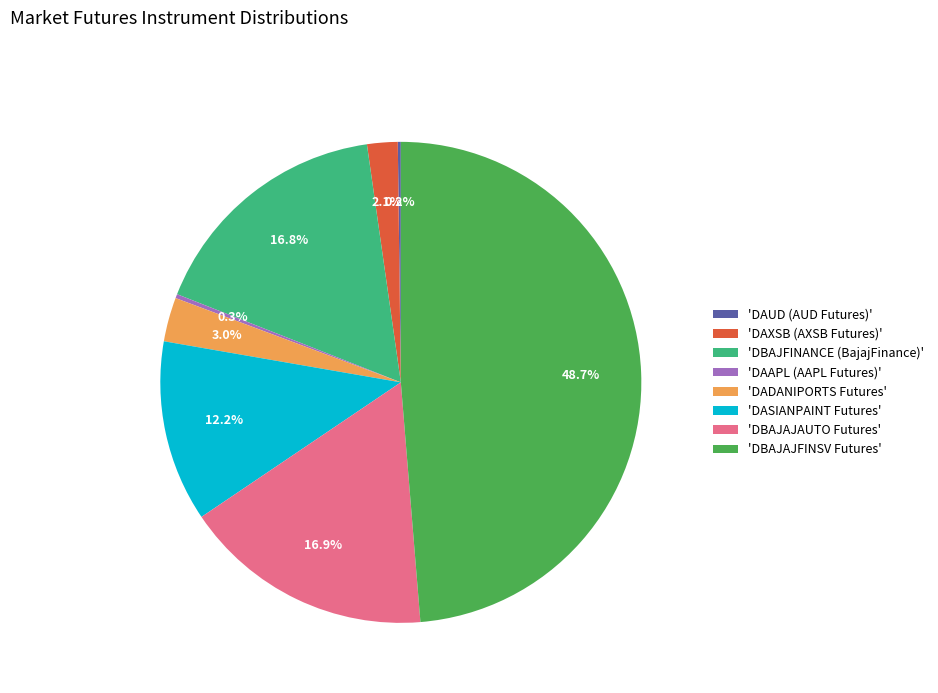

Which slice is the largest?

'DBAJAJFINSV Futures'